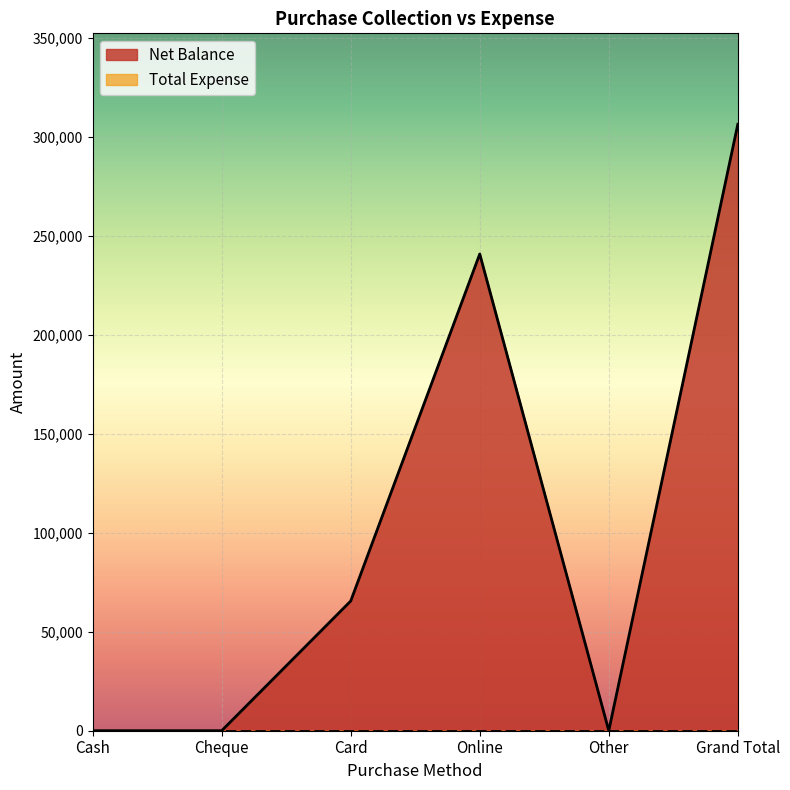

Which has a higher value, Online or Card?

Online